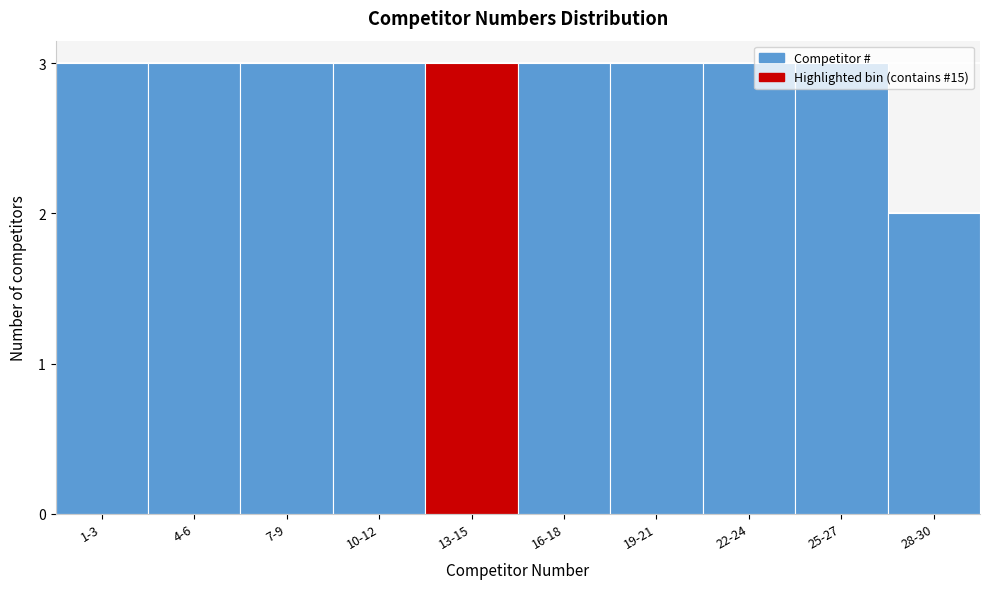

What is the ratio of the value at 25-27 to the value at 4-6?

1.0